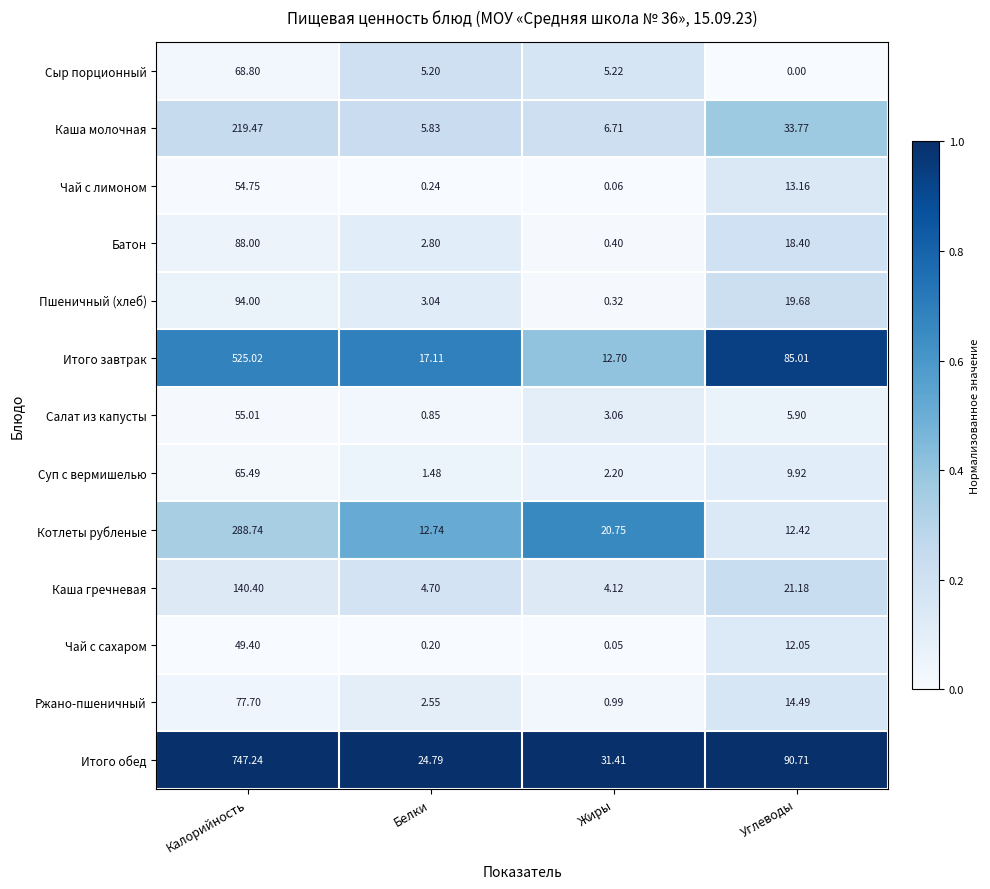

Rank the series by their maximum value, from lowest to highest.

Чай с сахаром, Чай с лимоном, Салат из капусты, Суп с вермишелью, Сыр порционный, Ржано-пшеничный, Батон, Пшеничный (хлеб), Каша гречневая, Каша молочная, Котлеты рубленые, Итого завтрак, Итого обед